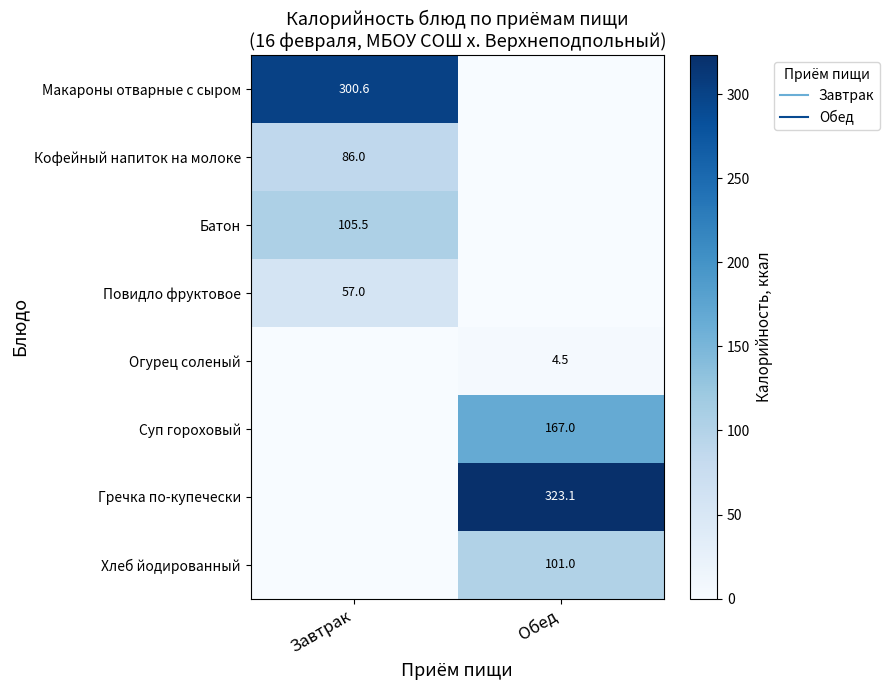

Which series changed the most between Завтрак and Обед?

Гречка по-купечески